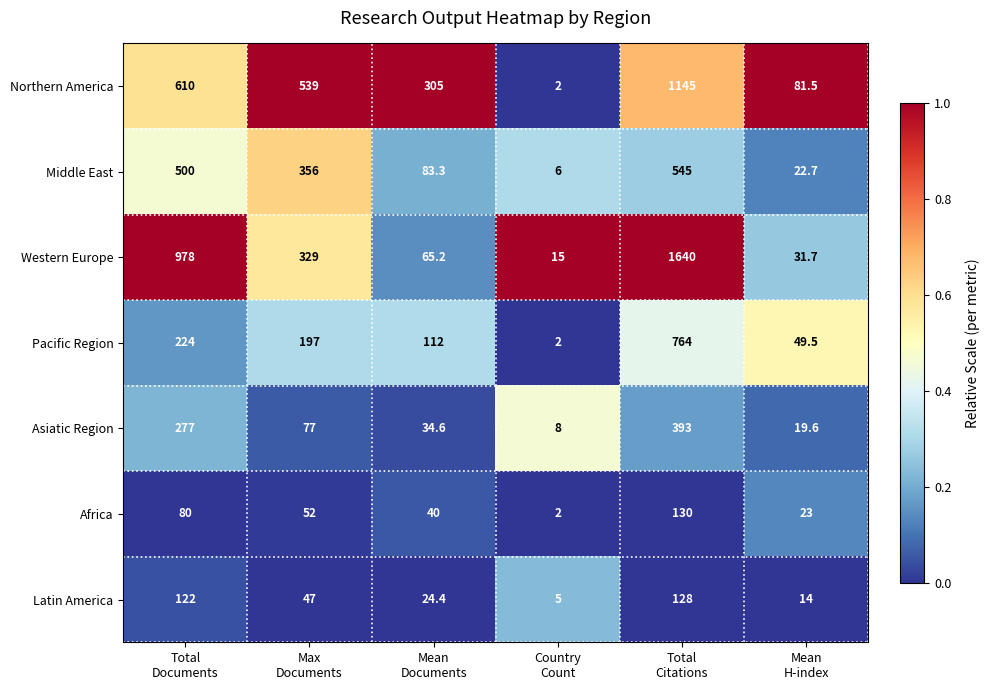

Which series has the largest range (max minus min)?

Western Europe